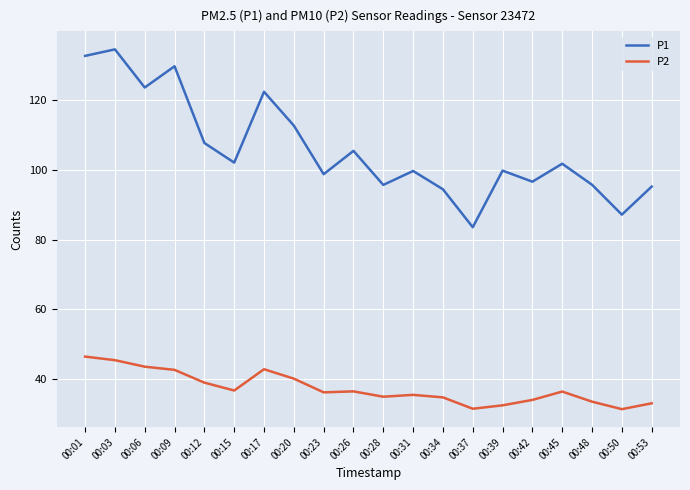

How many interior local valleys does the P1 series have?

7